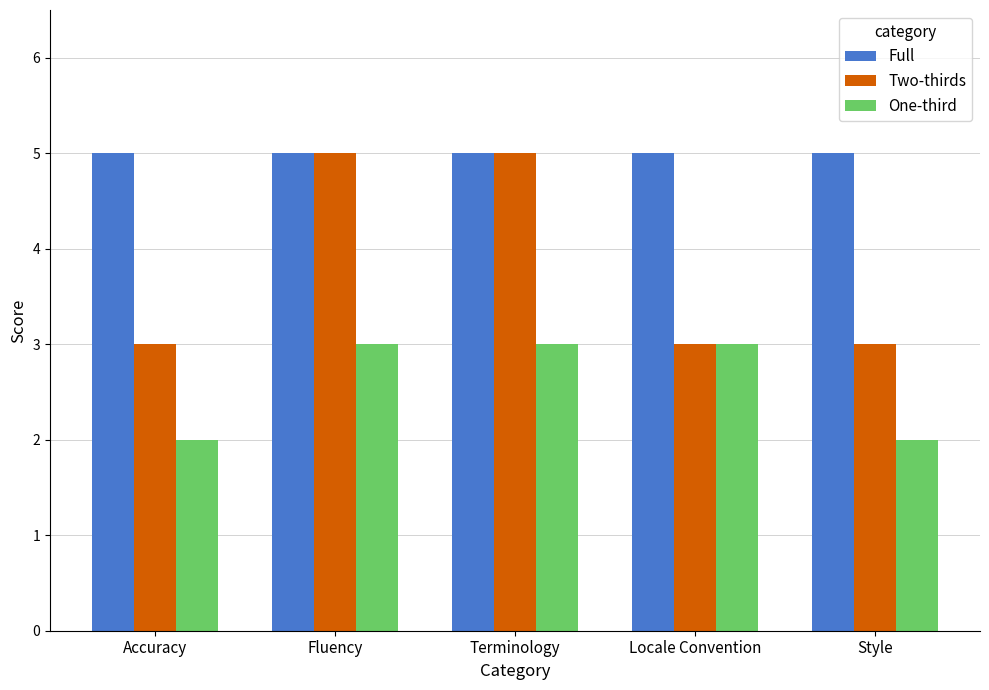

What is the label of the 3rd bar from the right?

Terminology